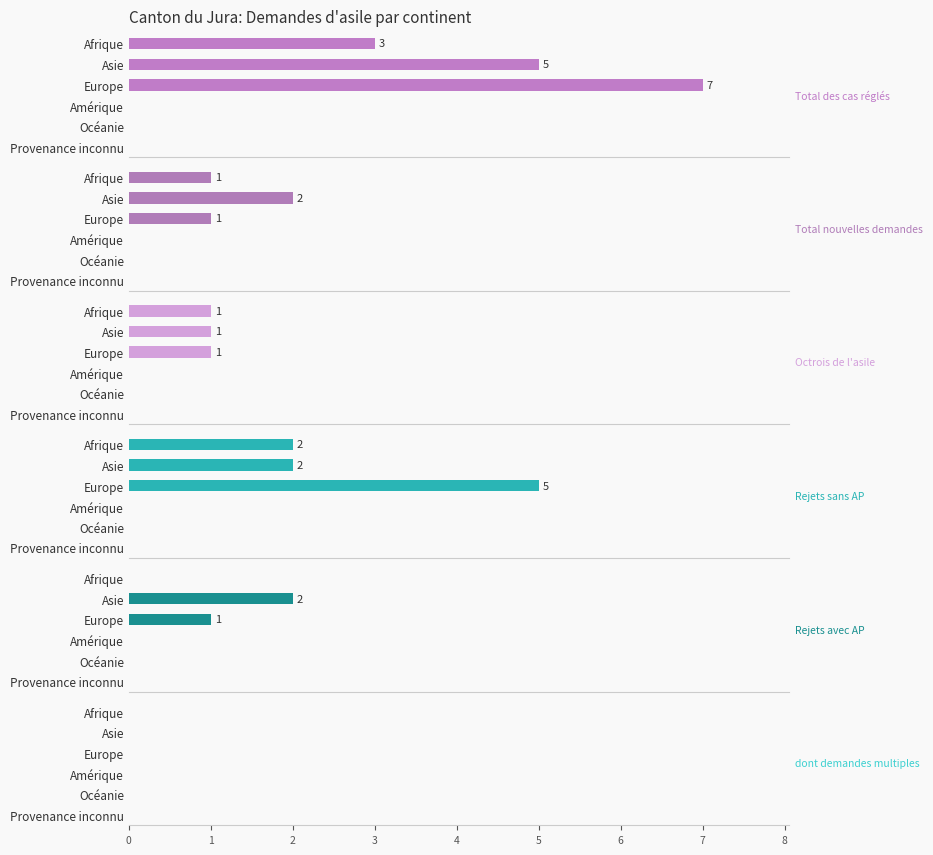

True or false: Rejets sans AP has a value of 3.0 at 0.

False